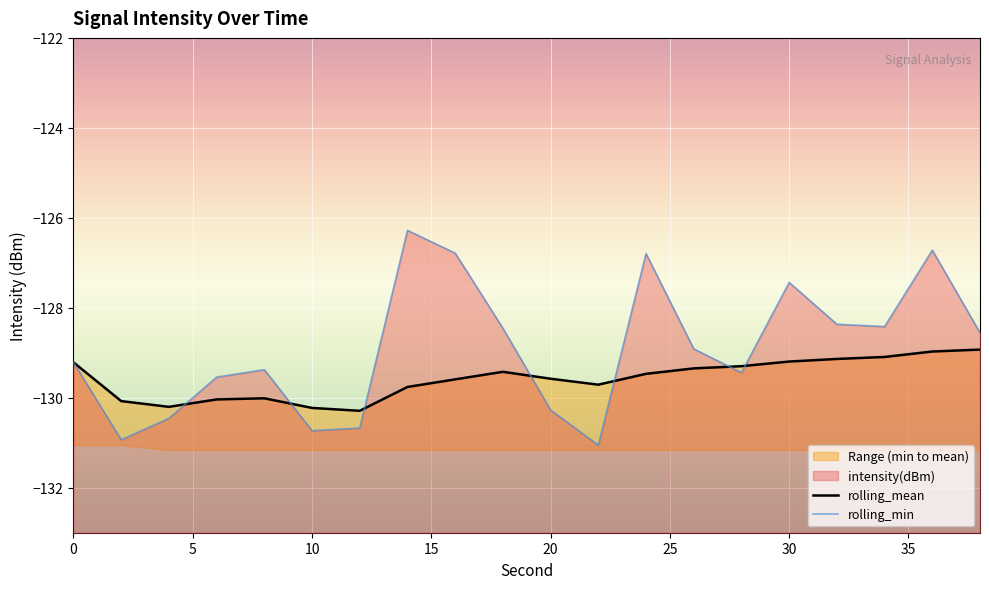

Rank the series by their average value, from highest to lowest.

rolling_min, rolling_mean